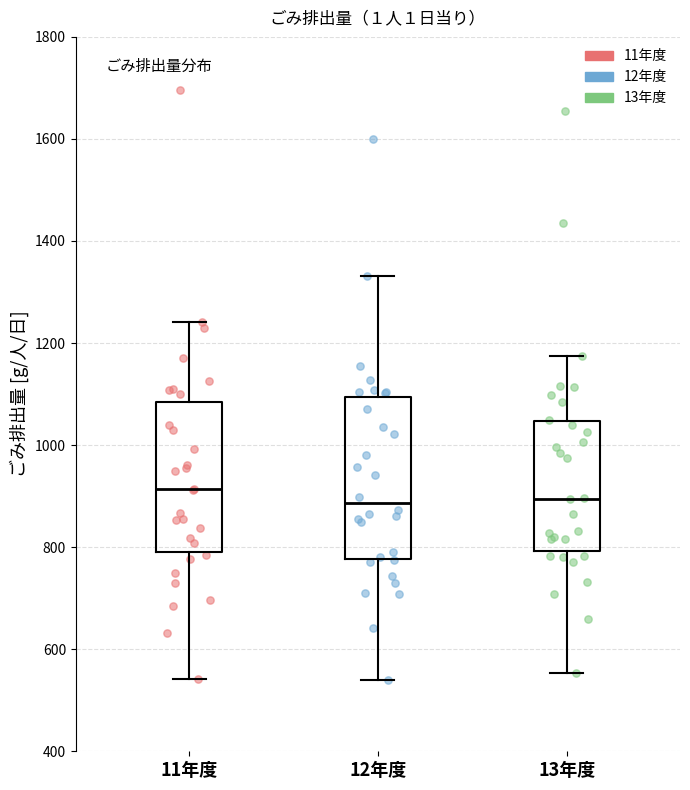

Which box is the tallest, from its lower edge to its upper edge?

12年度